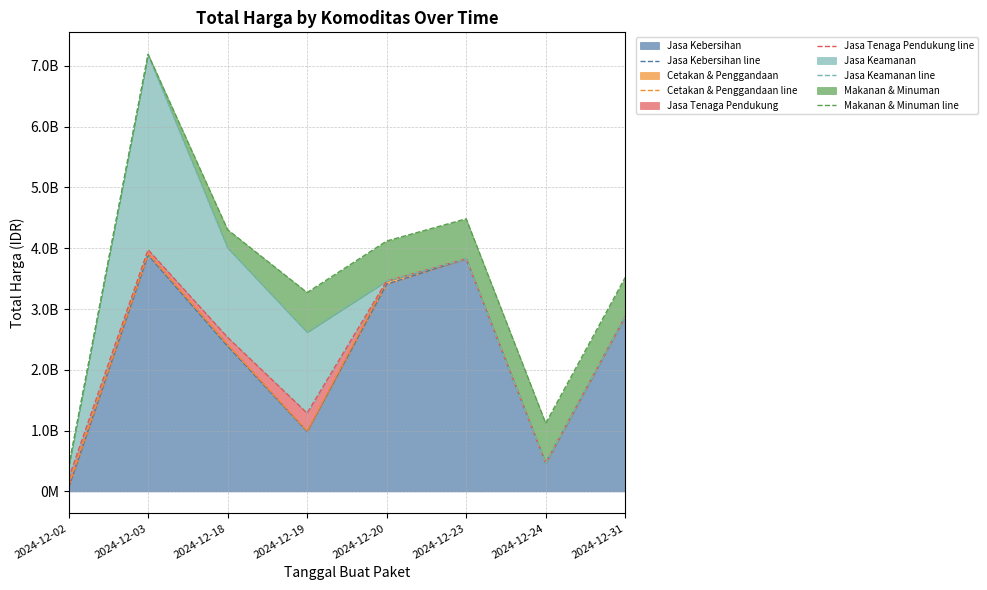

True or false: Cetakan & Penggandaan line has more than 2 points higher than both neighbors.

False